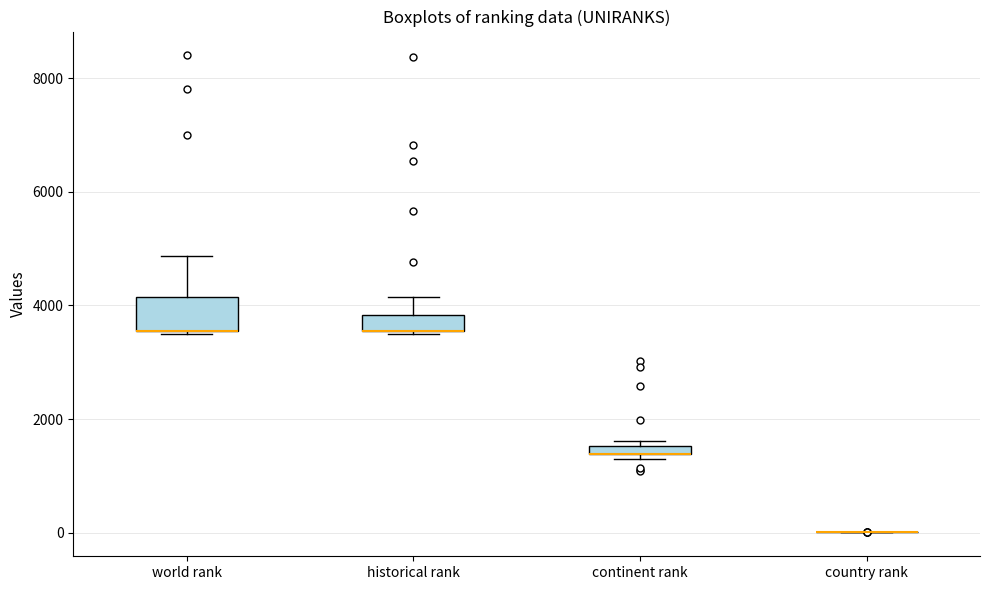

Which box is the tallest, from its lower edge to its upper edge?

world rank